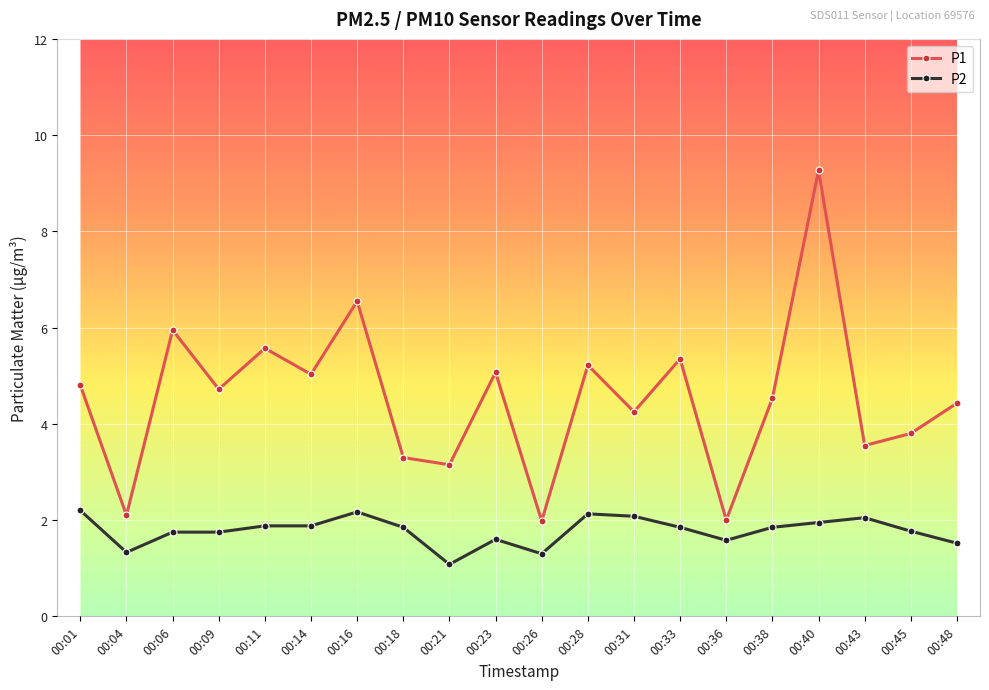

True or false: P1 has more than 0 interior local peaks.

True